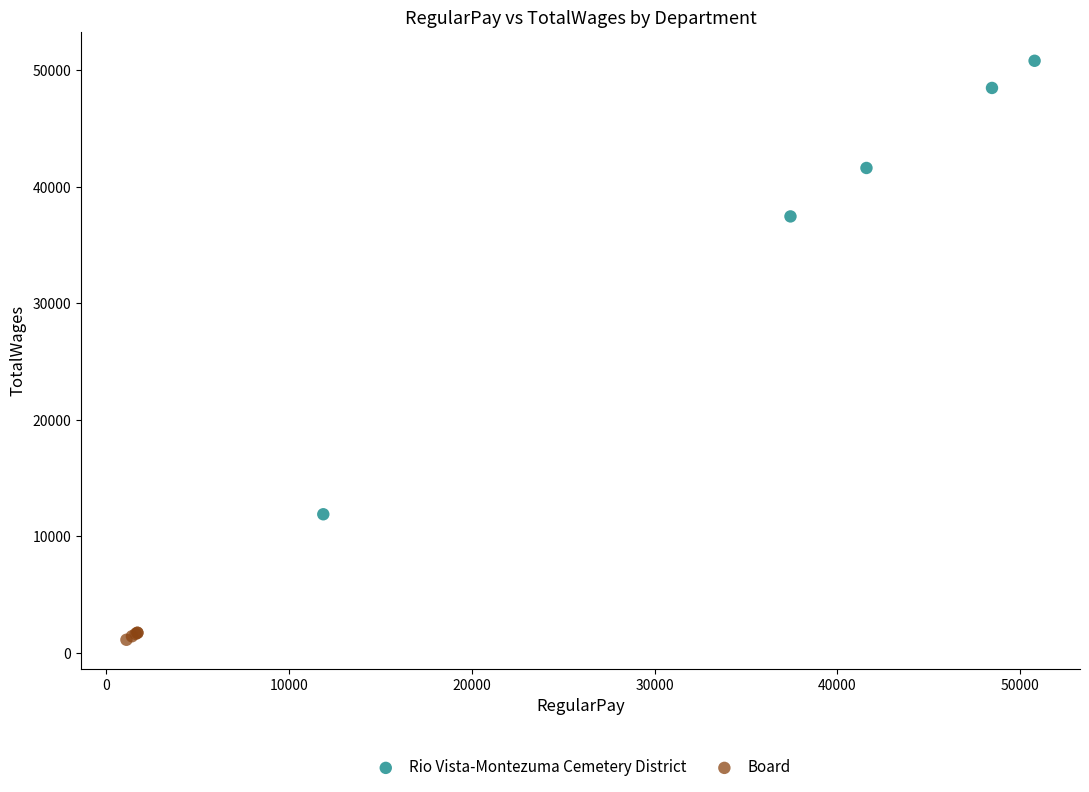

Which series reaches the minimum Y coordinate?

Board